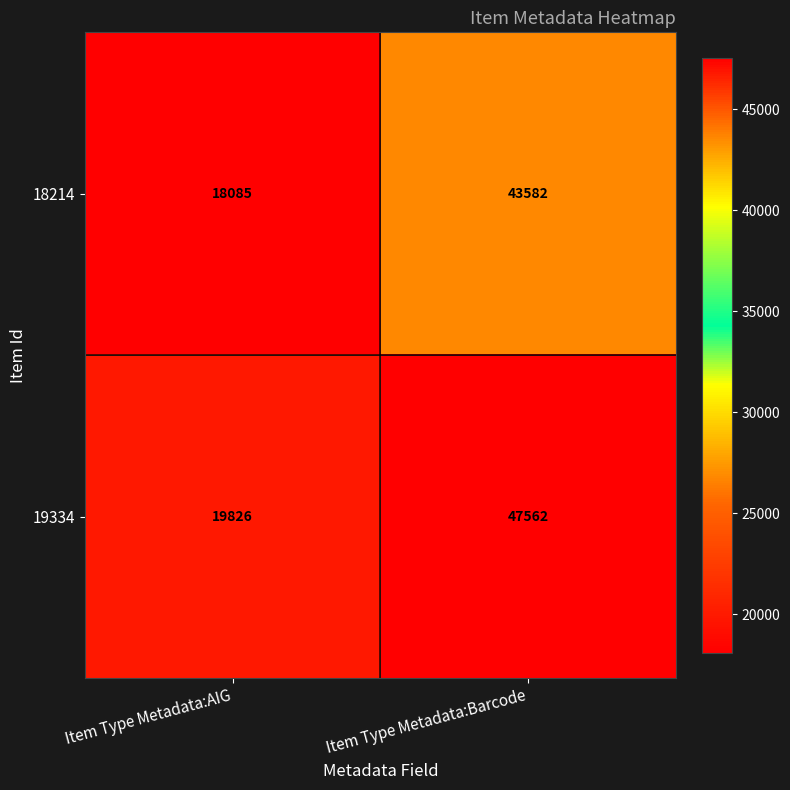

At how many categories does at least one series exceed 19184?

2